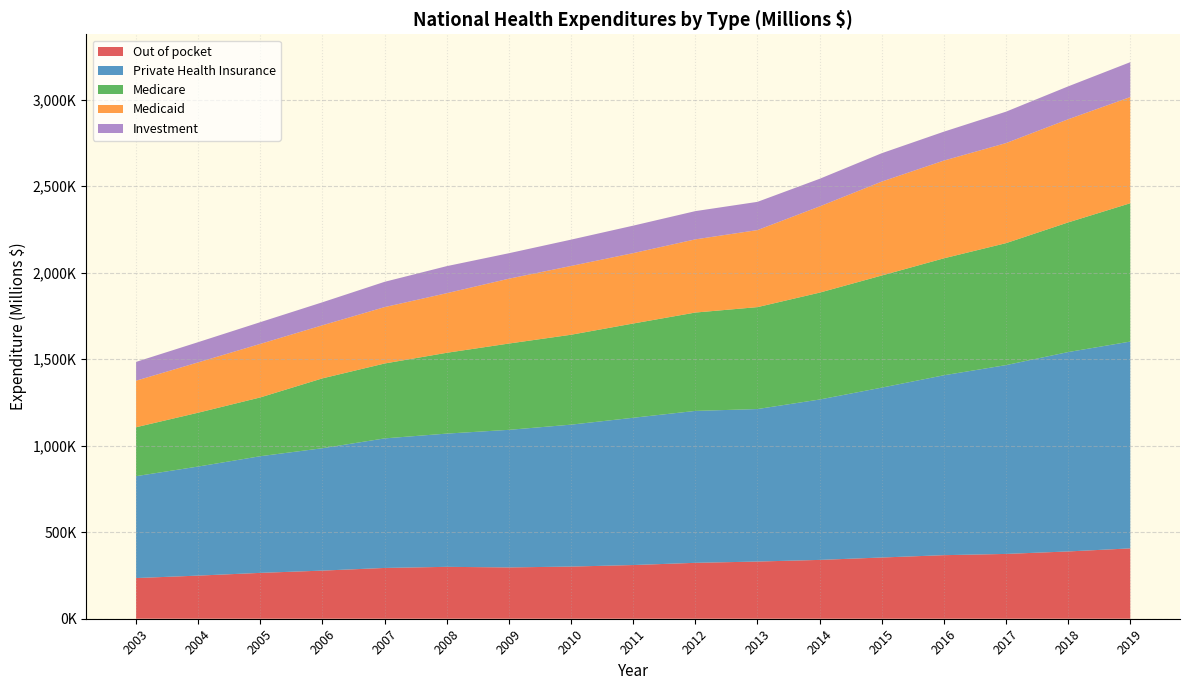

Reading left to right, transcribe all the data shown in this chart.

Out of pocket: 2003=235074	2004=249161	2005=265005	2006=278099	2007=293444	2008=299855	2009=296510	2010=301397	2011=310229	2012=323063	2013=330410	2014=339918	2015=353807	2016=367277	2017=374480	2018=388789	2019=406507
Private Health Insurance: 2003=588851	2004=630381	2005=674198	2006=707305	2007=748682	2008=769973	2009=795062	2010=820111	2011=851112	2012=877856	2013=881300	2014=926855	2015=981644	2016=1039609	2017=1091138	2018=1152174	2019=1195146
Medicare: 2003=282668	2004=311122	2005=339762	2006=403692	2007=432750	2008=466970	2009=498628	2010=519536	2011=544596	2012=568368	2013=588919	2014=617572	2015=647835	2016=675768	2017=704716	2018=749140	2019=799356
Medicaid: 2003=268963	2004=290743	2005=309351	2006=306680	2007=325856	2008=344398	2009=374709	2010=397425	2011=406742	2012=422903	2013=445205	2014=498167	2015=542733	2016=564776	2017=578186	2018=595951	2019=613487
Investment: 2003=108556	2004=116929	2005=125531	2006=132998	2007=146212	2008=156274	2009=147201	2010=152127	2011=158749	2012=163161	2013=163111	2014=159557	2015=164014	2016=167047	2017=181517	2018=190167	2019=201662